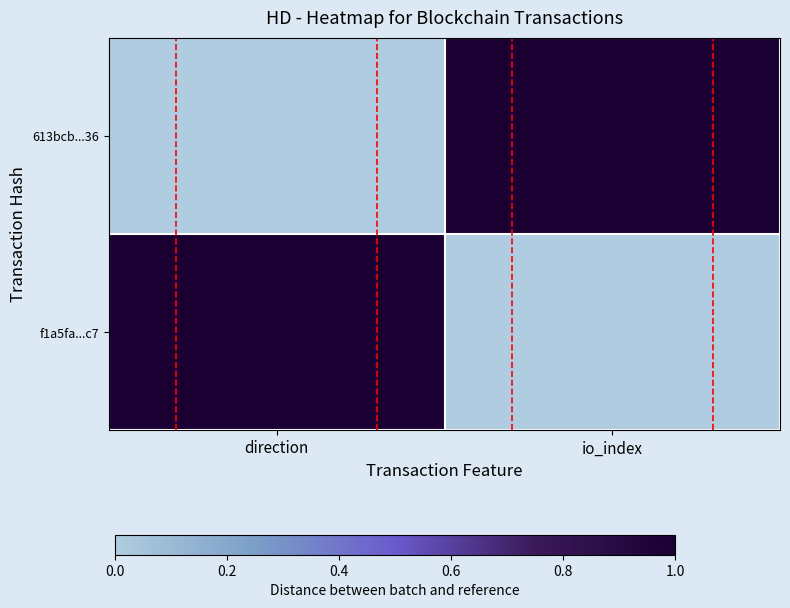

Reading left to right, list all the values displayed in this chart.

613bcb...36: direction=0	io_index=1
f1a5fa...c7: direction=1	io_index=0